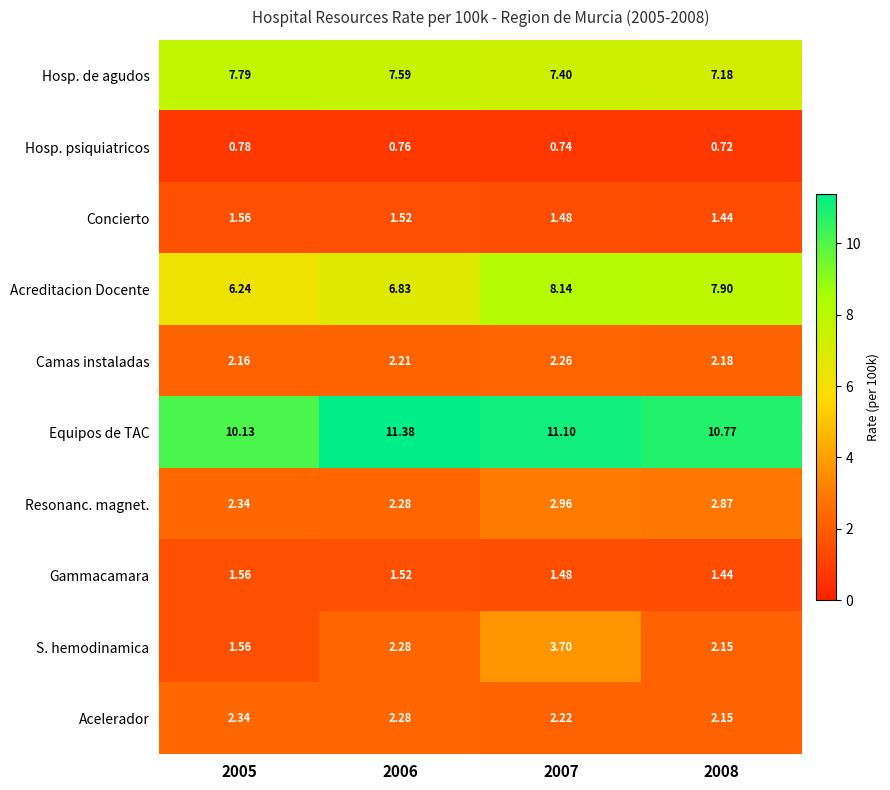

Which series has the widest spread of values?

S. hemodinamica